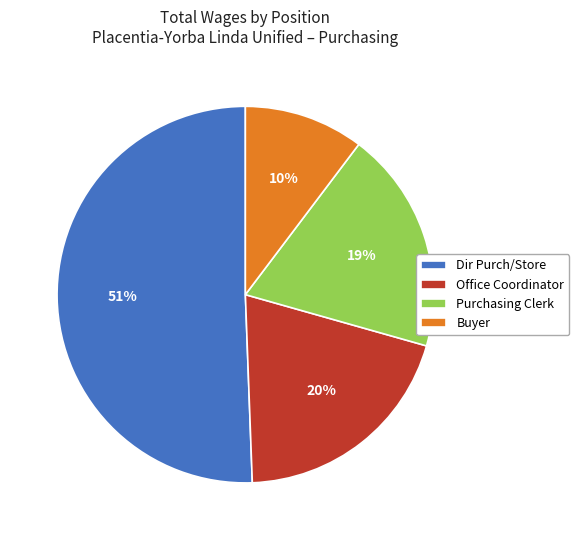

Approximately how many times larger is the value at Buyer compared to Dir Purch/Store?

0.2